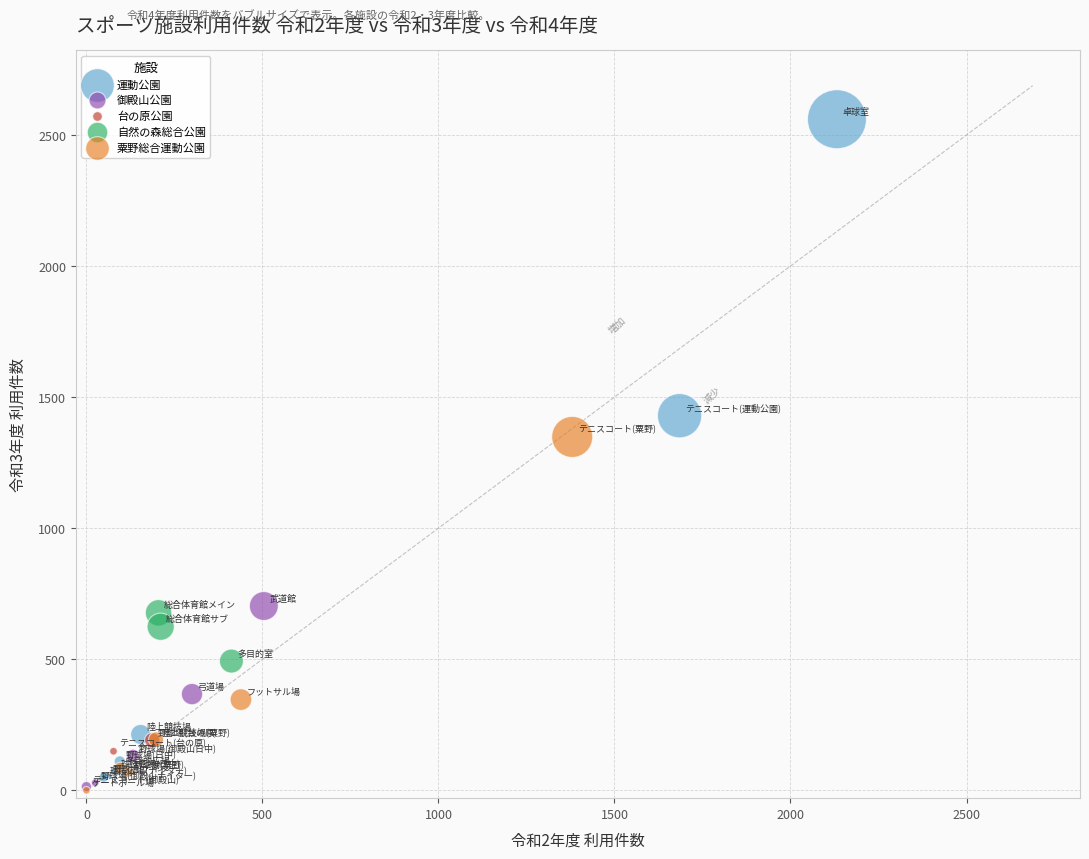

What are all the series names shown in the legend?

運動公園, 御殿山公園, 台の原公園, 自然の森総合公園, 粟野総合運動公園